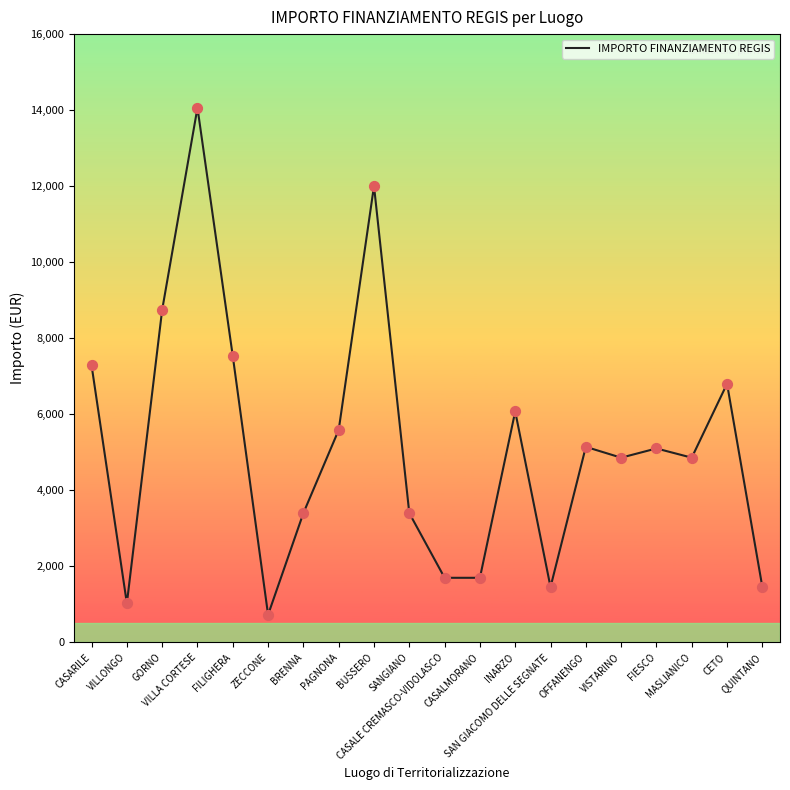

What is the ratio of the value at CASALMORANO to the value at FIESCO?

0.3